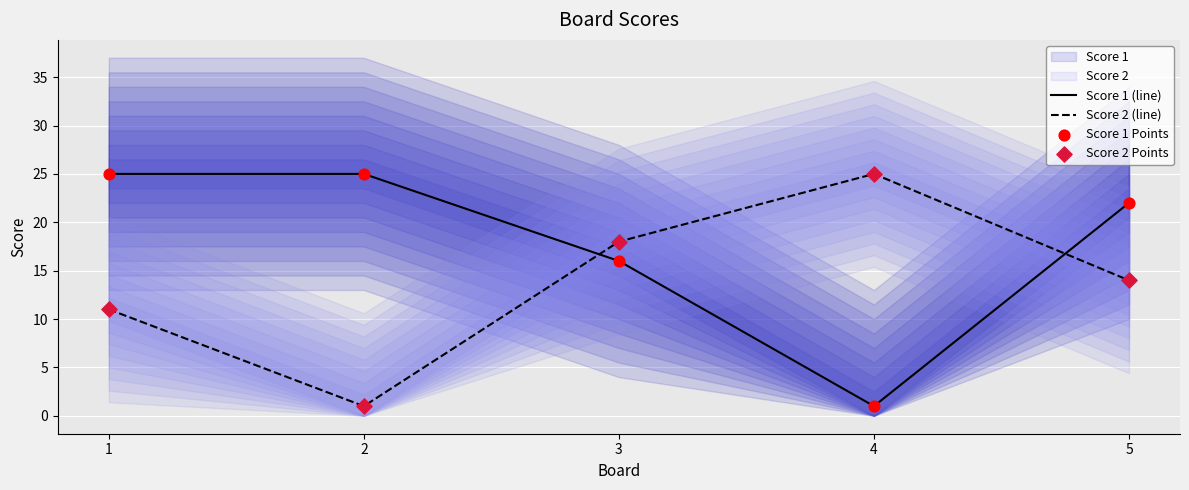

Which series has the largest total across all categories?

Score 1 (line)